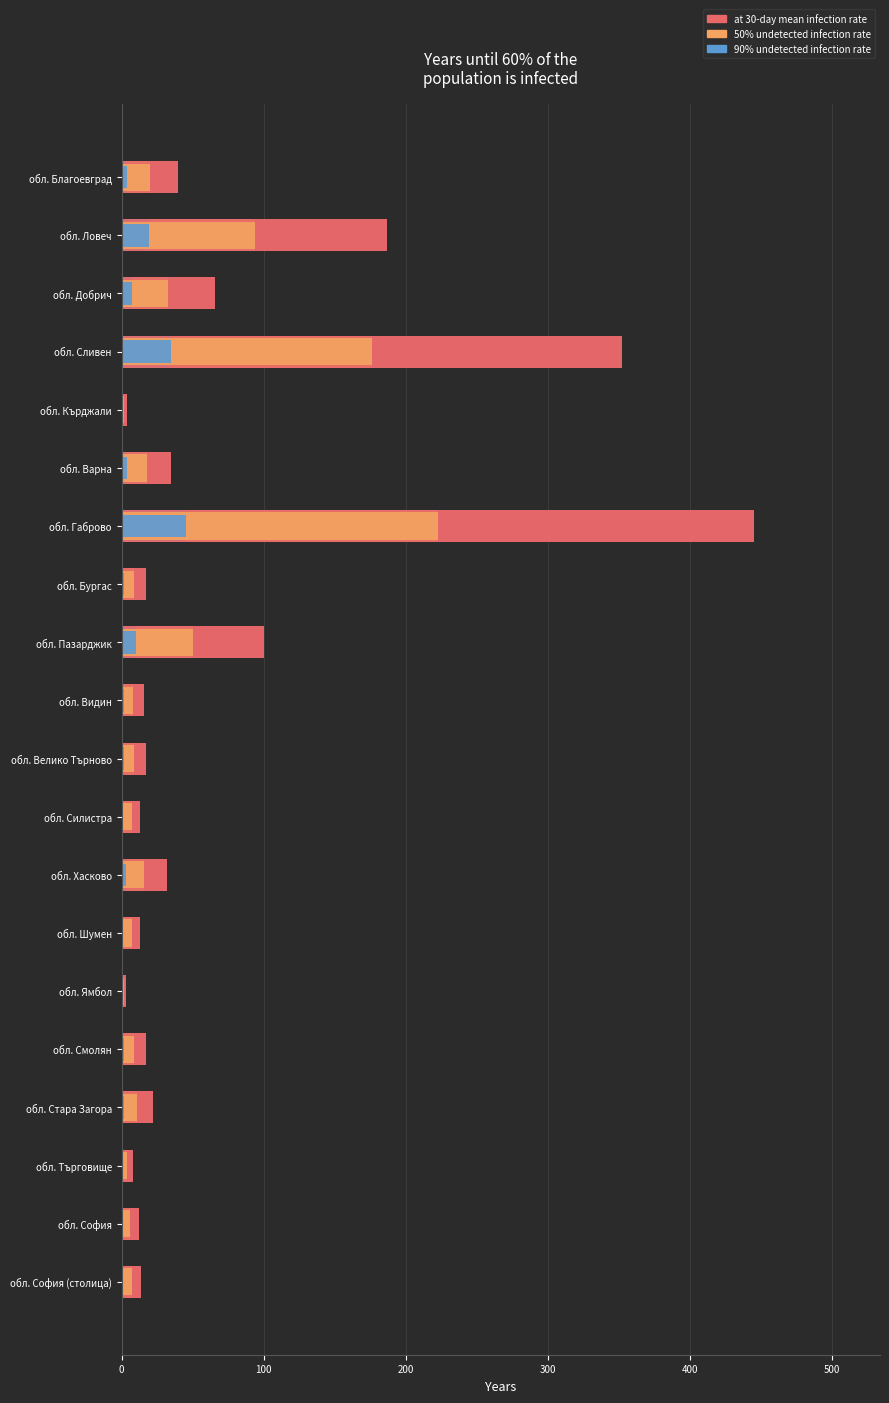

What is the sum of the 90% undetected infection rate values at обл. Търговище and обл. София?

2